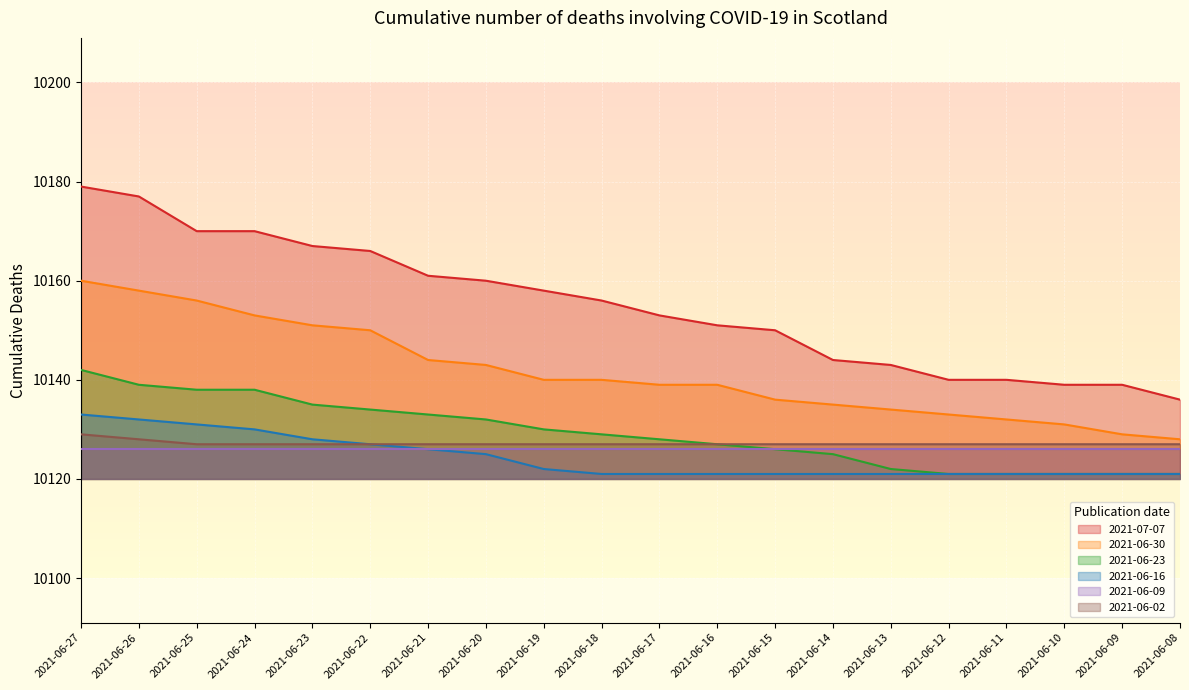

Rank the series at 2021-06-14 from highest to lowest value.

2021-07-07, 2021-06-30, 2021-06-02, 2021-06-09, 2021-06-23, 2021-06-16